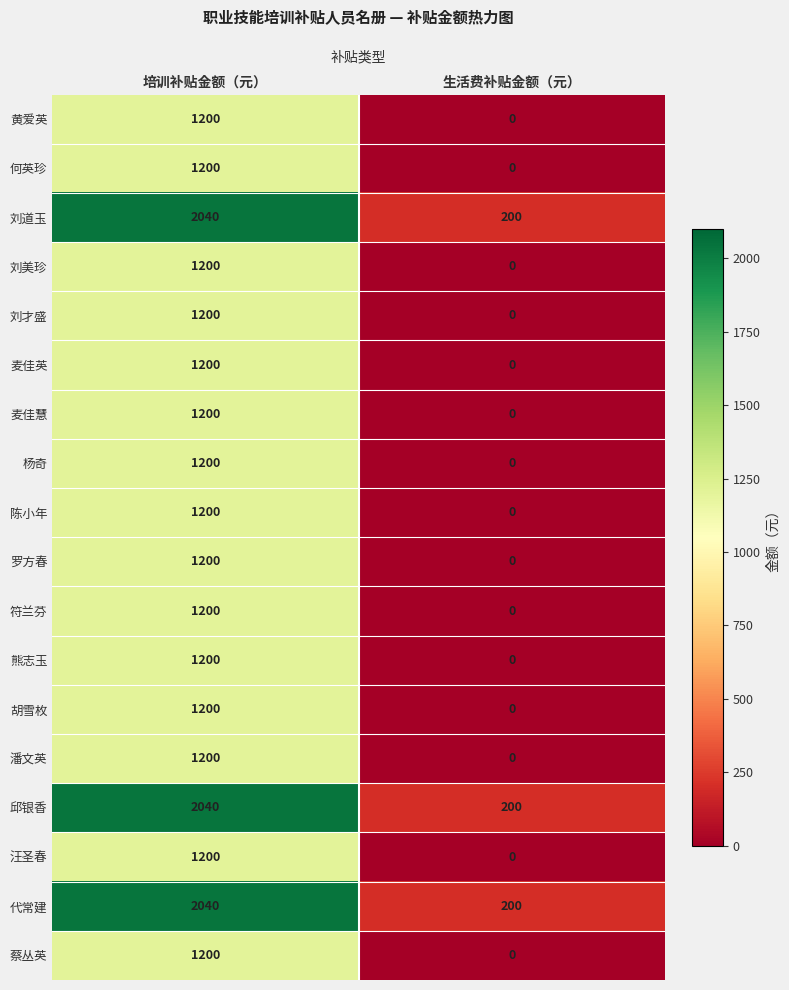

What is the difference between the maximum and minimum values in the 陈小年 series?

1200